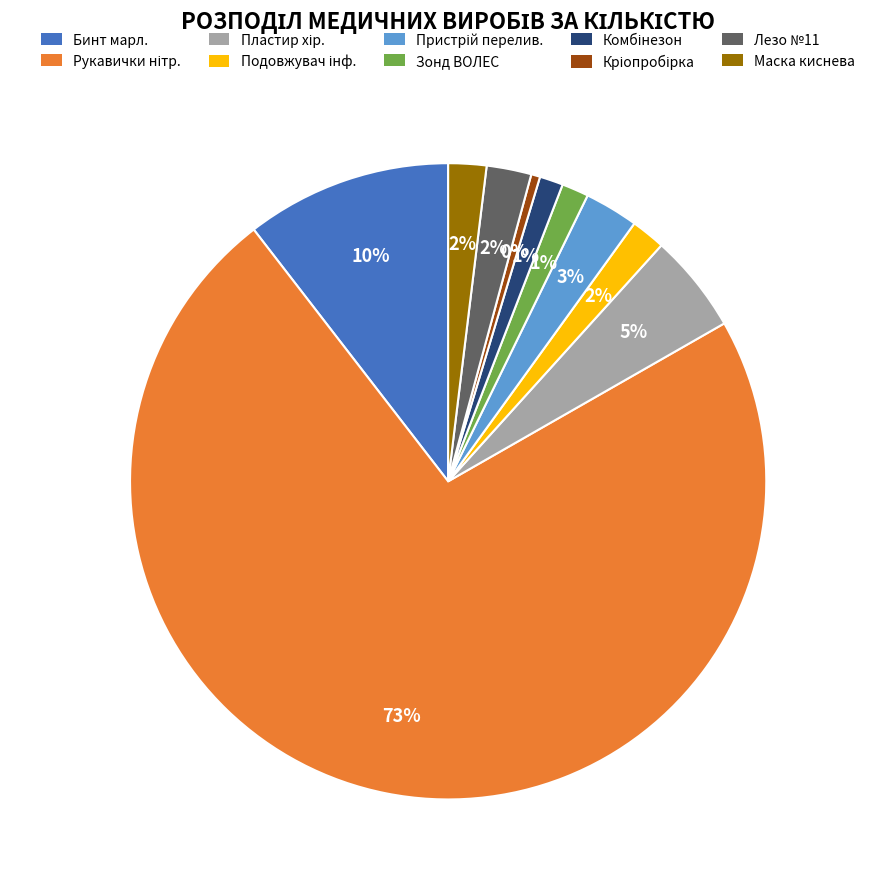

Is there any slice that represents more than half of the pie?

Yes